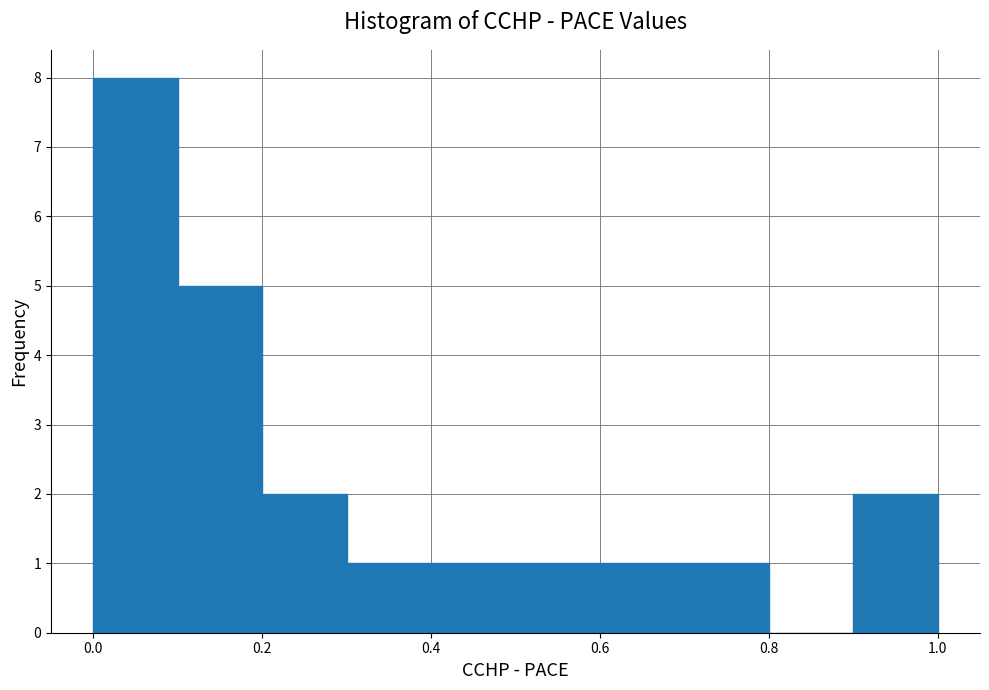

Reading left to right, list every bar in this chart as the range it spans on the x-axis followed by its height. The values are not printed on the chart, so give them approximately, as read against the axis.

0.0 to 0.1: 8
0.1 to 0.2: 5
0.2 to 0.3: 2
0.3 to 0.4: 1
0.4 to 0.5: 1
0.5 to 0.6: 1
0.6 to 0.7: 1
0.7 to 0.8: 1
0.8 to 0.9: 0
0.9 to 1.0: 2